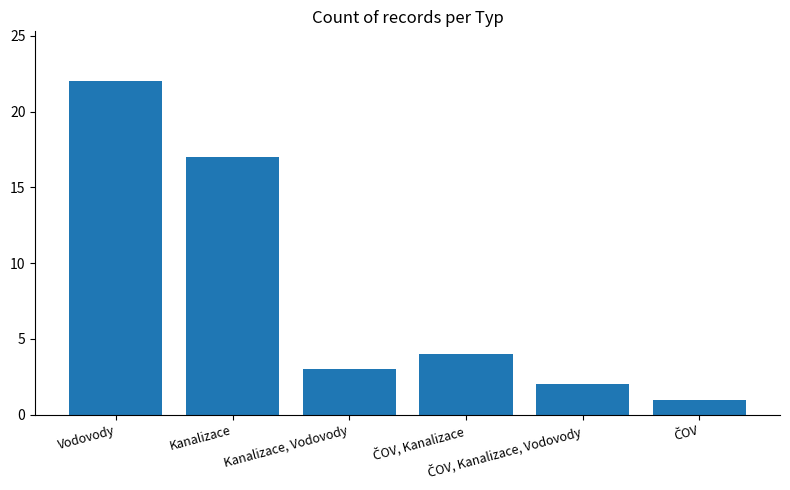

What is the maximum value shown in the chart?

22